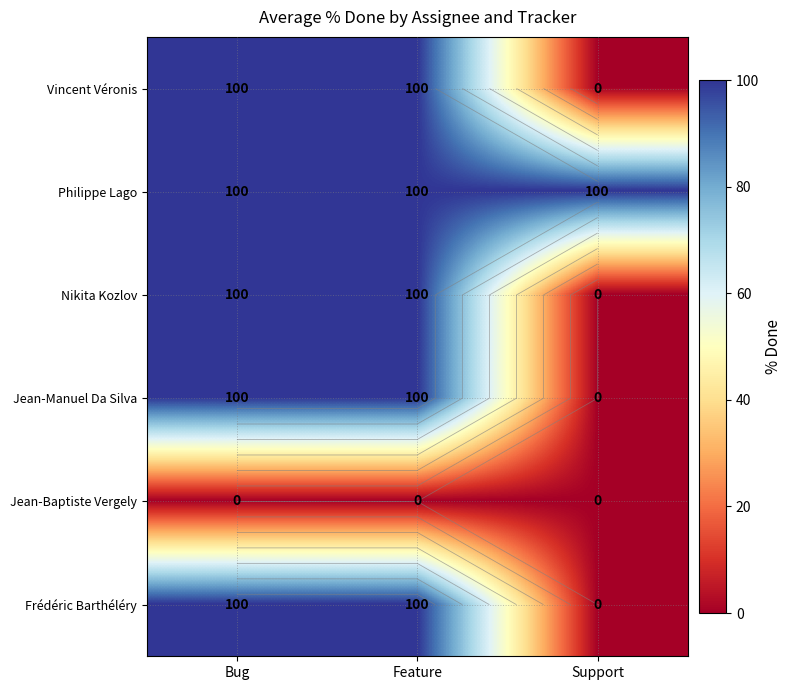

What is the maximum value for Nikita Kozlov?

100